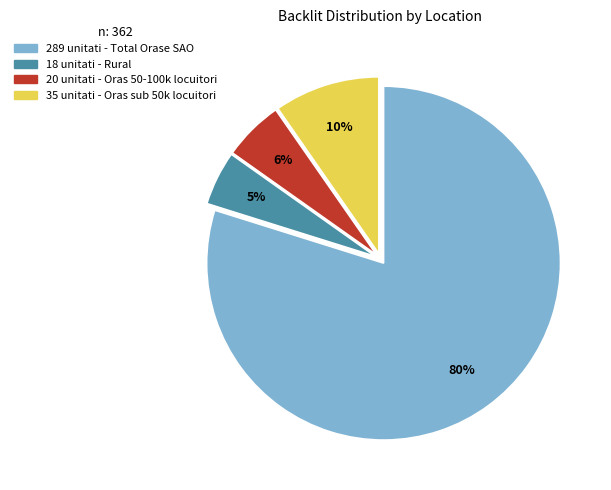

To the nearest percent, what is the average slice percentage?

25%